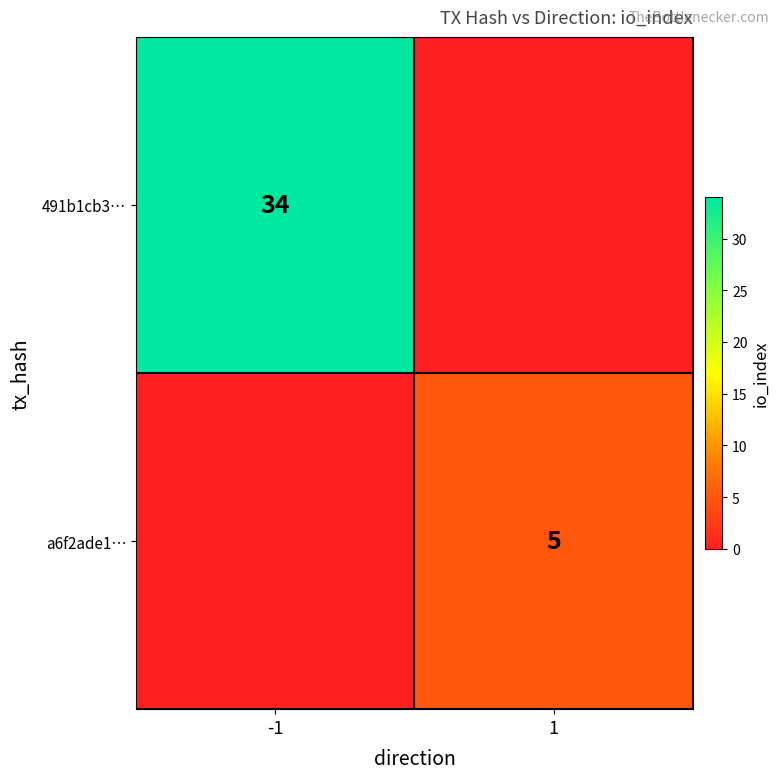

The 491b1cb3… series shows 54 at -1. True or false?

False